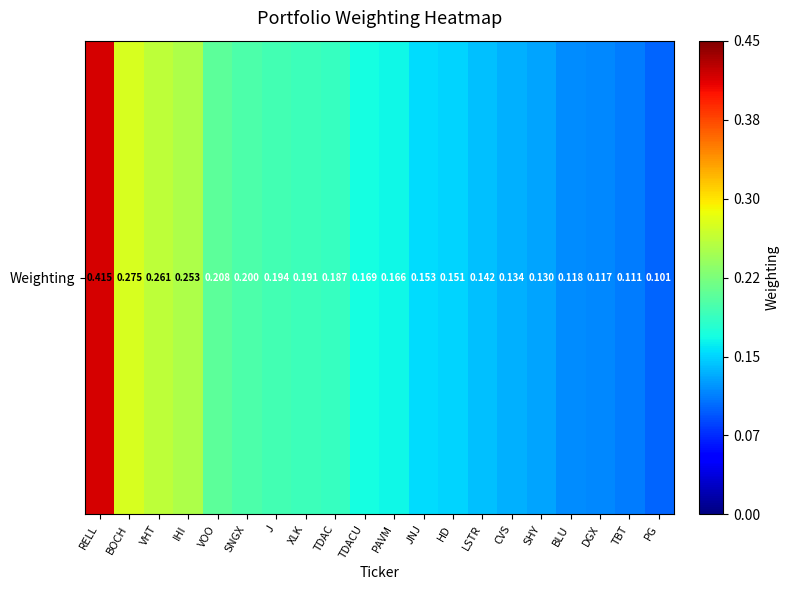

Reading left to right, list all the values displayed in this chart.

0.4	0.3	0.3	0.3	0.2	0.2	0.2	0.2	0.2	0.2	0.2	0.2	0.2	0.1	0.1	0.1	0.1	0.1	0.1	0.1